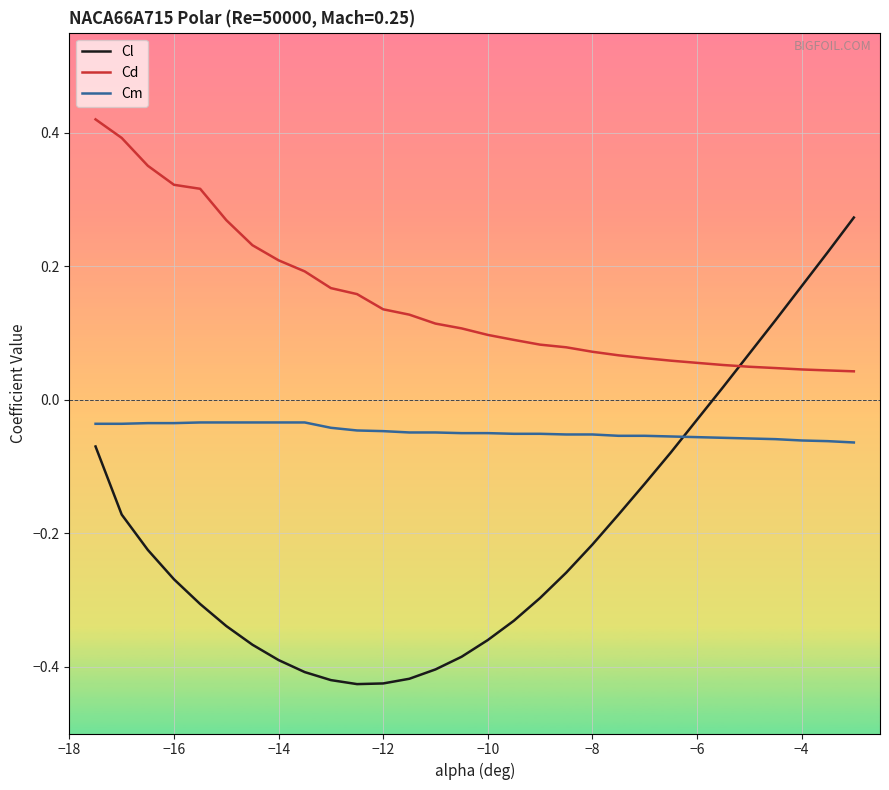

Rank the series by their maximum value, from highest to lowest.

Cd, Cl, Cm